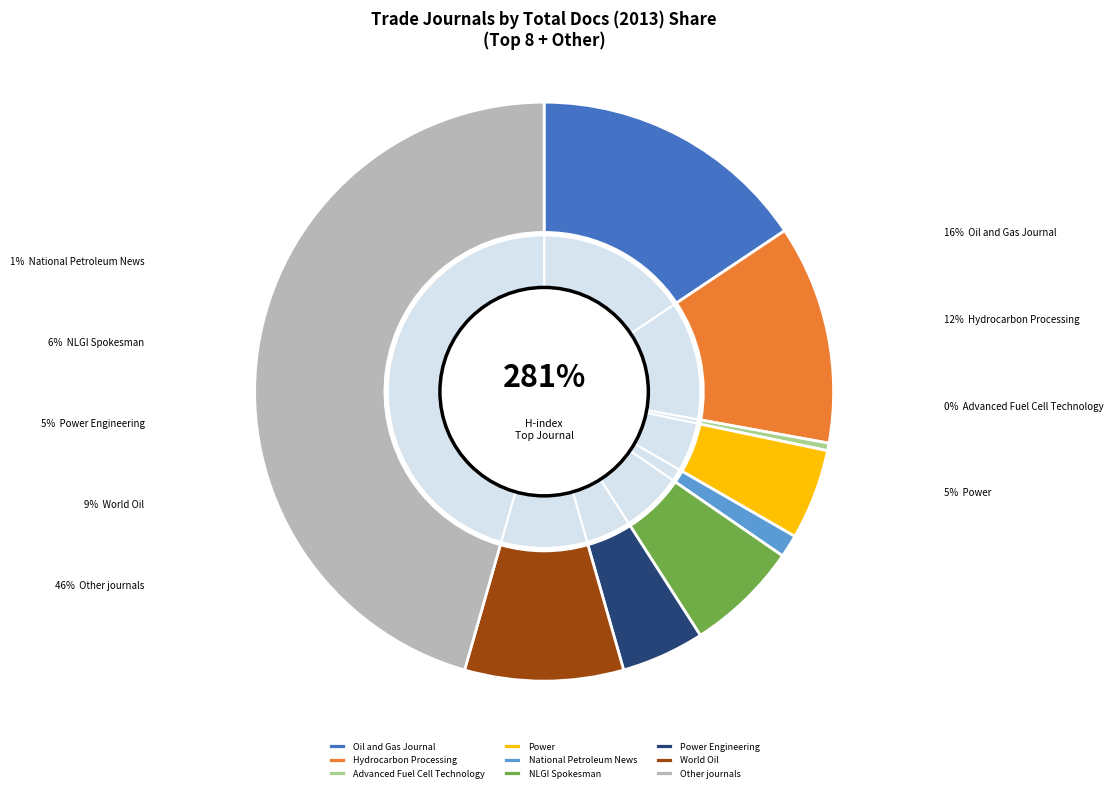

Is it true that World Oil is 16% of the pie?

False